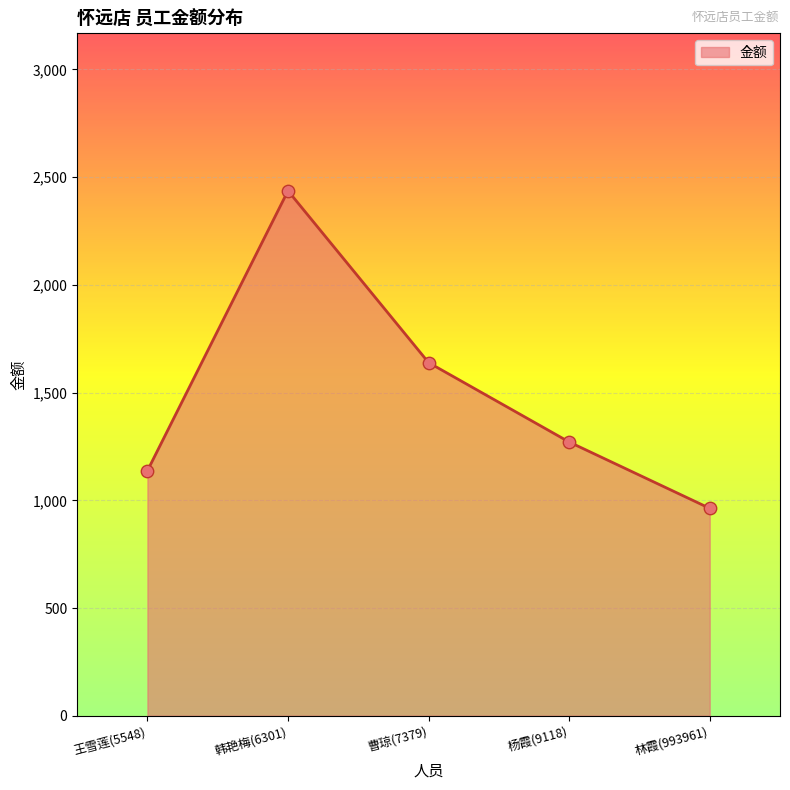

Between 林霞(993961) and 曹琼(7379), which is larger?

曹琼(7379)